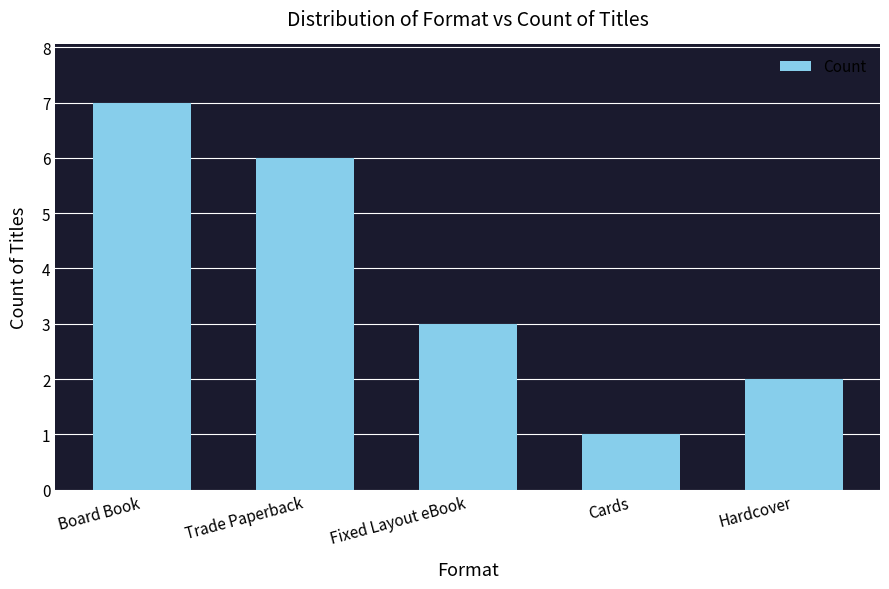

What is the average value?

4